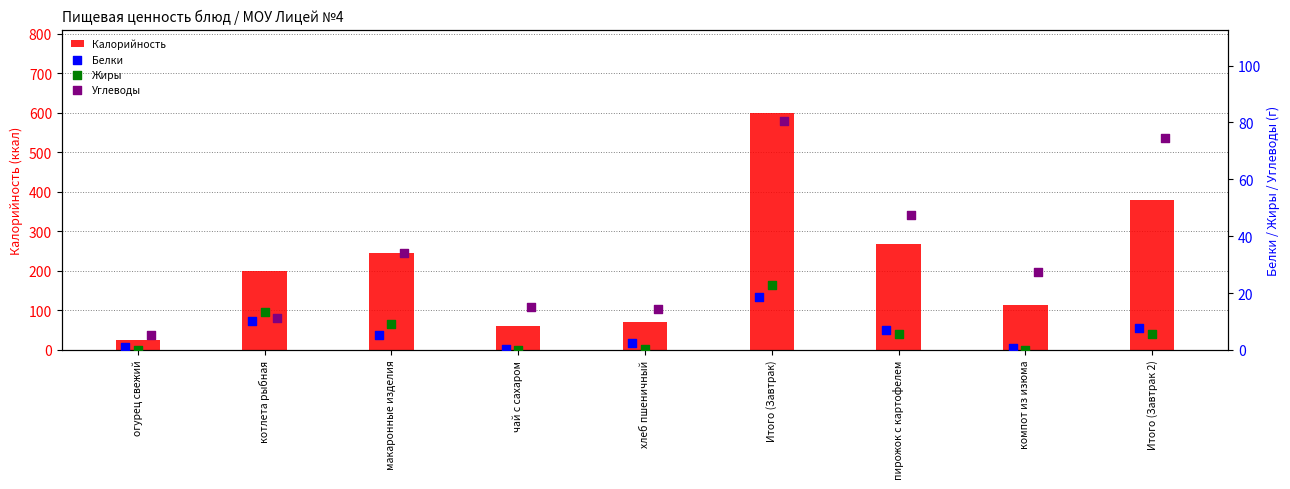

At which label does Калорийность reach its minimum?

огурец свежий